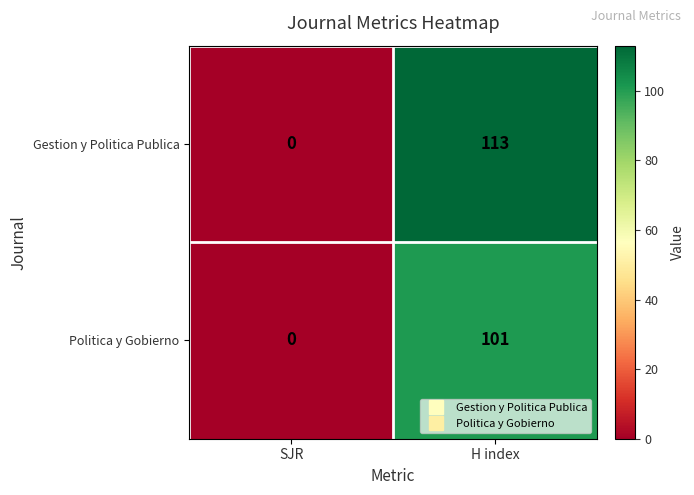

Where is Politica y Gobierno nearest to the value 50?

SJR